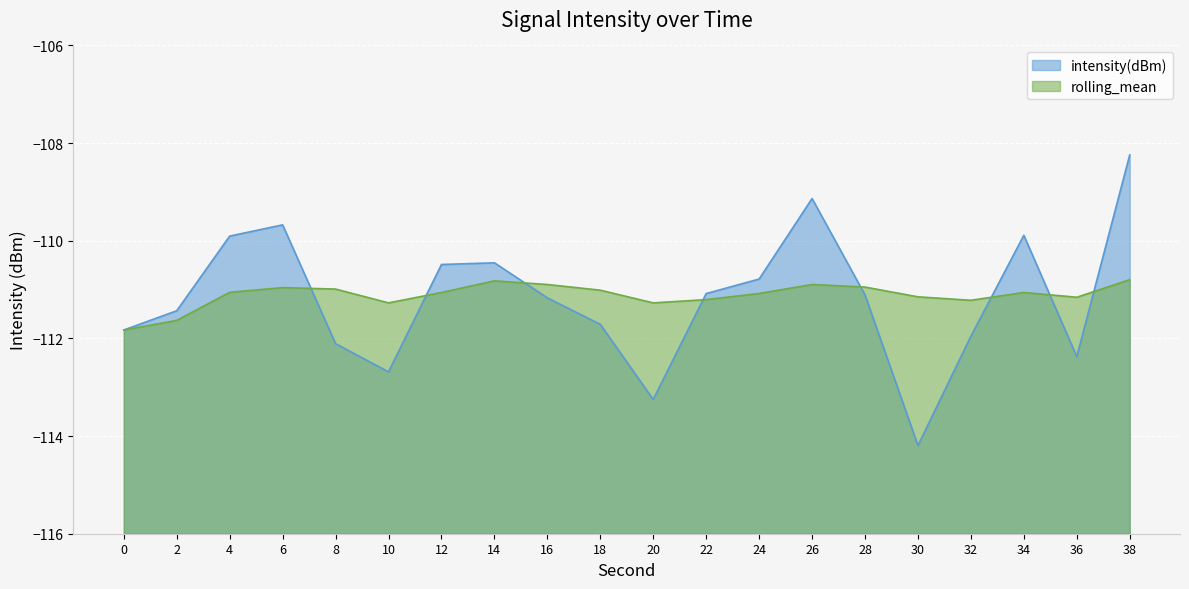

What is the smallest value displayed?

-114.2